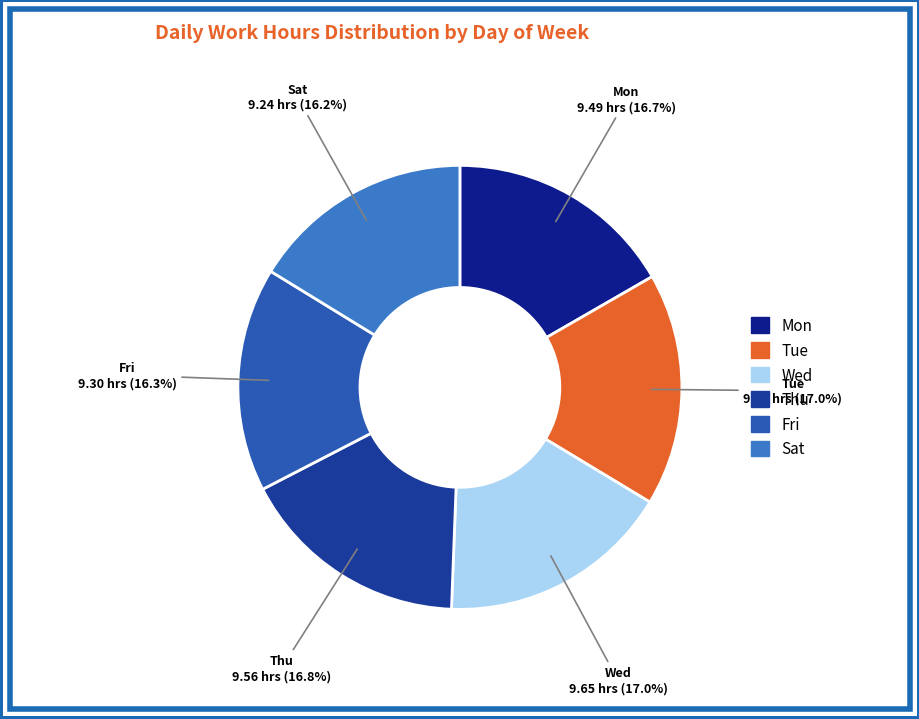

To the nearest percent, what is the combined percentage of Fri and Thu?

33%